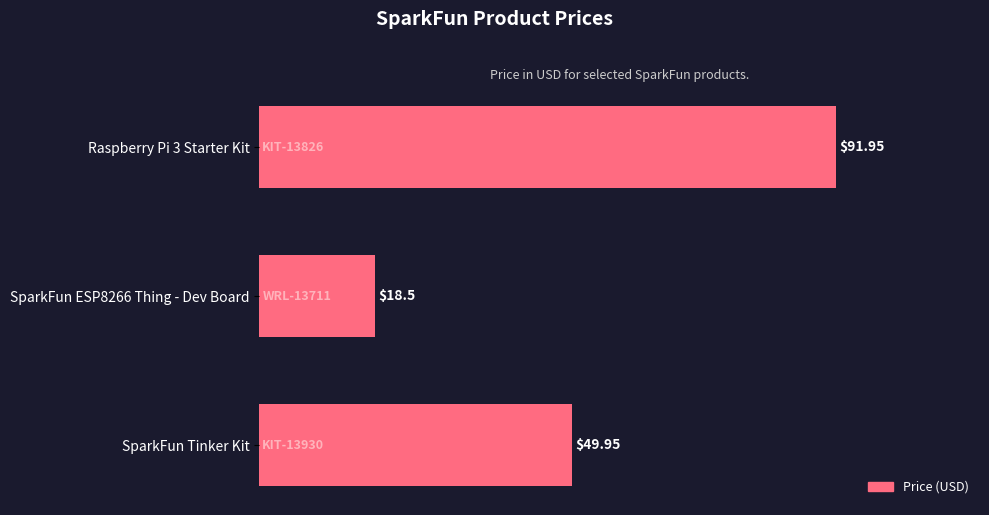

What is the change in value from Raspberry Pi 3 Starter Kit to SparkFun Tinker Kit?

-42.0